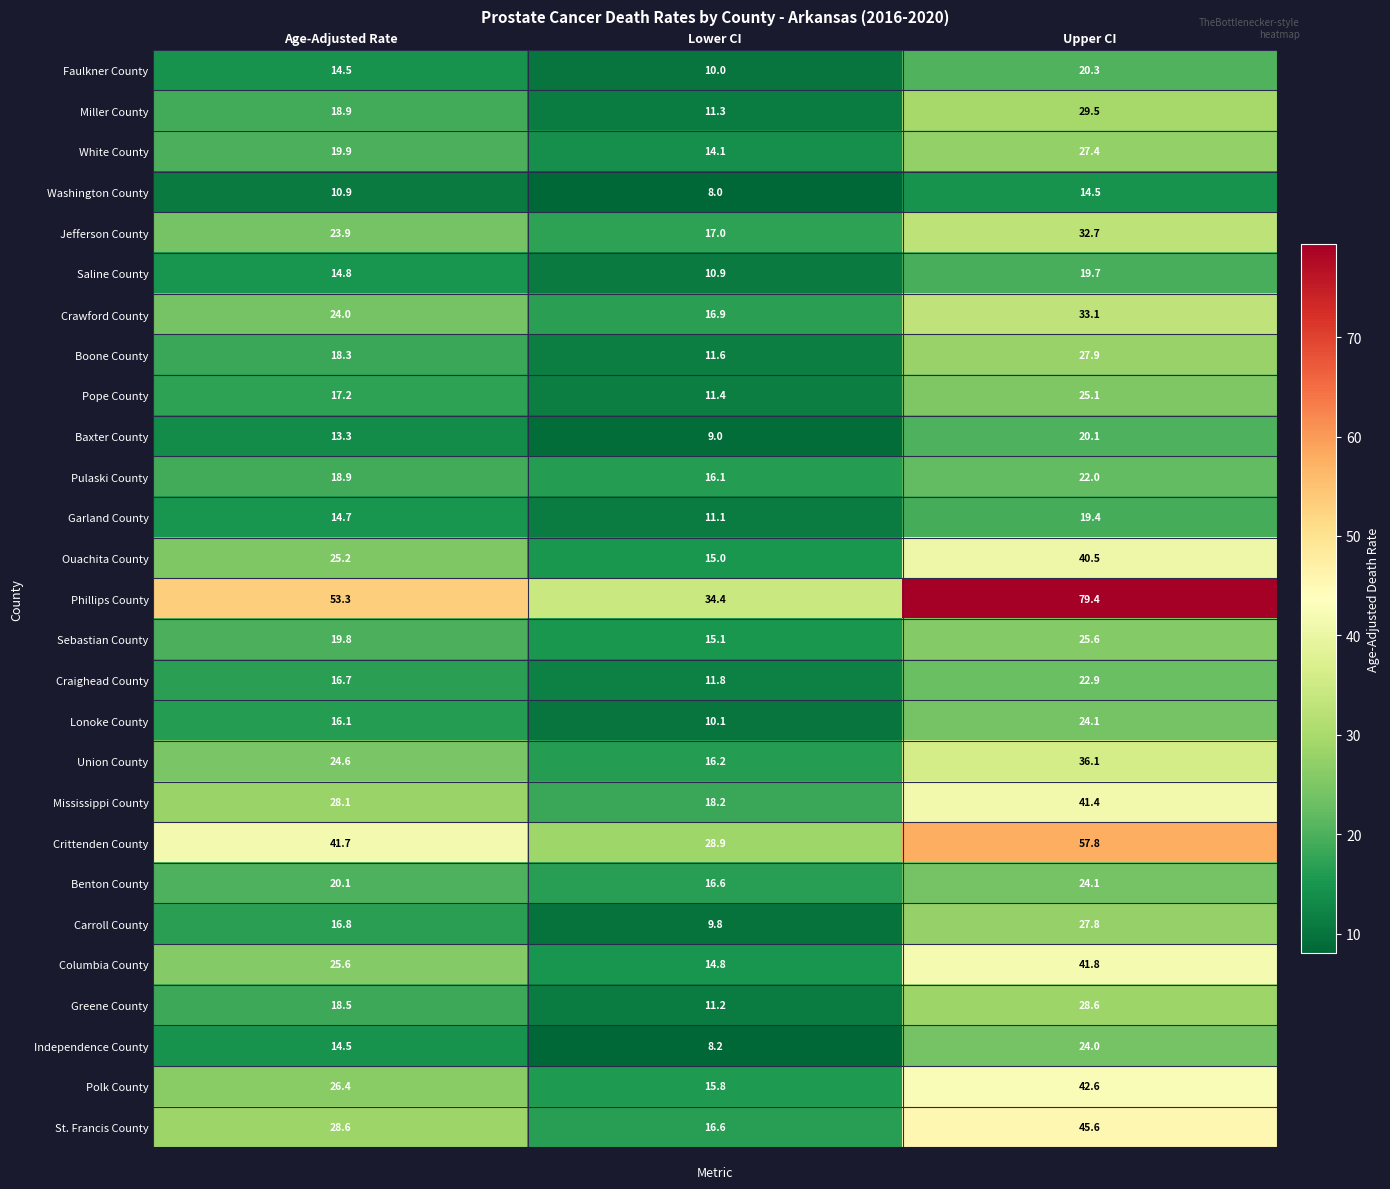

What is the difference between the highest and lowest values at Age-Adjusted Rate?

42.4